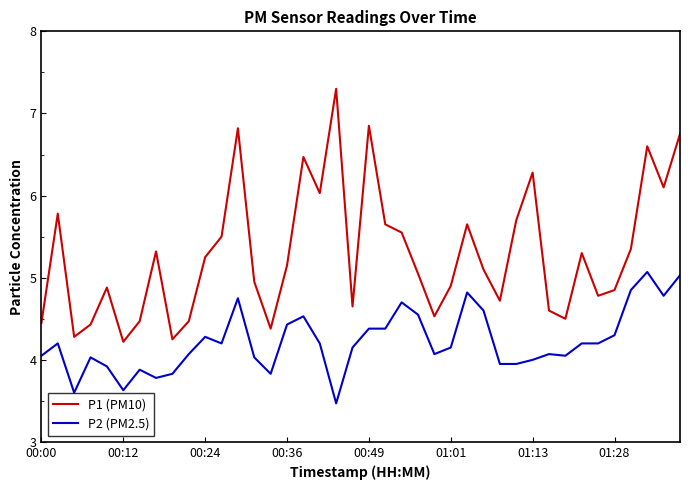

True or false: P1 (PM10) and P2 (PM2.5) cross at least once.

False